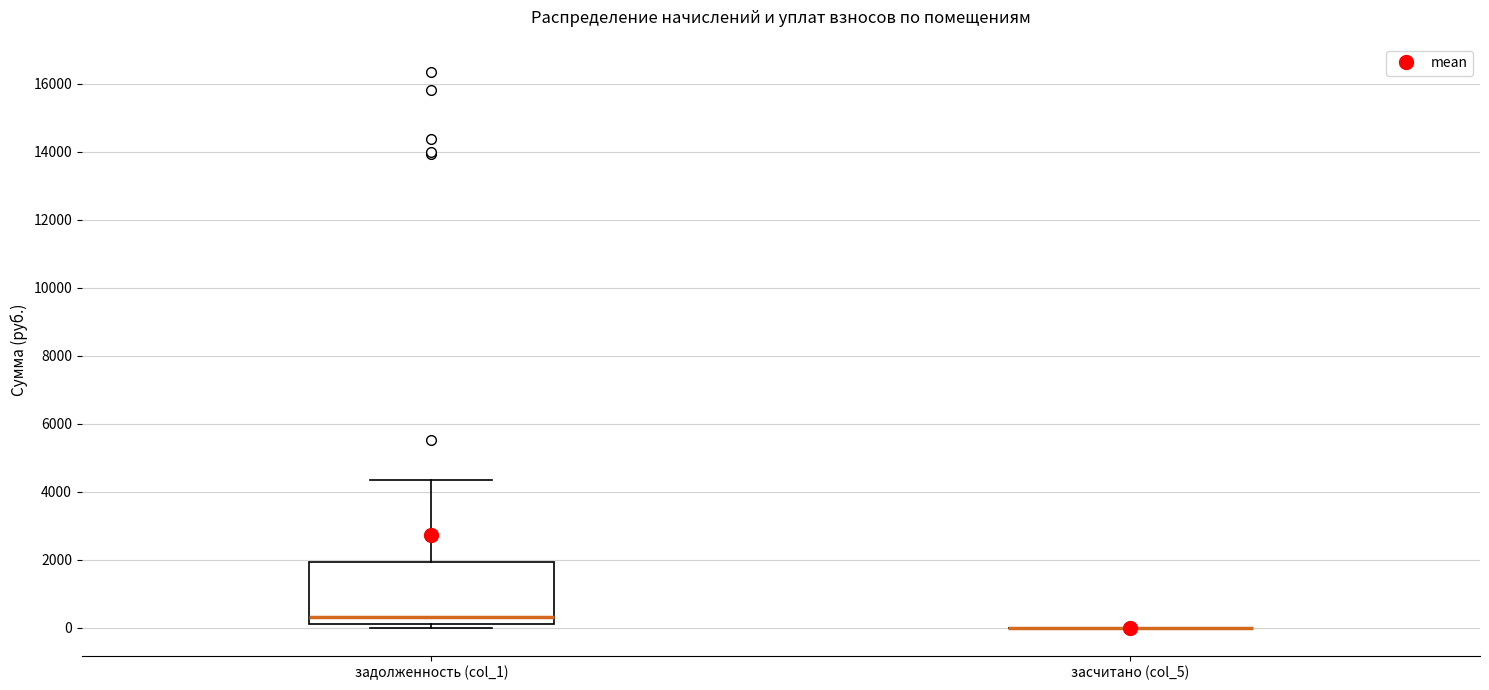

Which box is the tallest, from its lower edge to its upper edge?

задолженность (col_1)